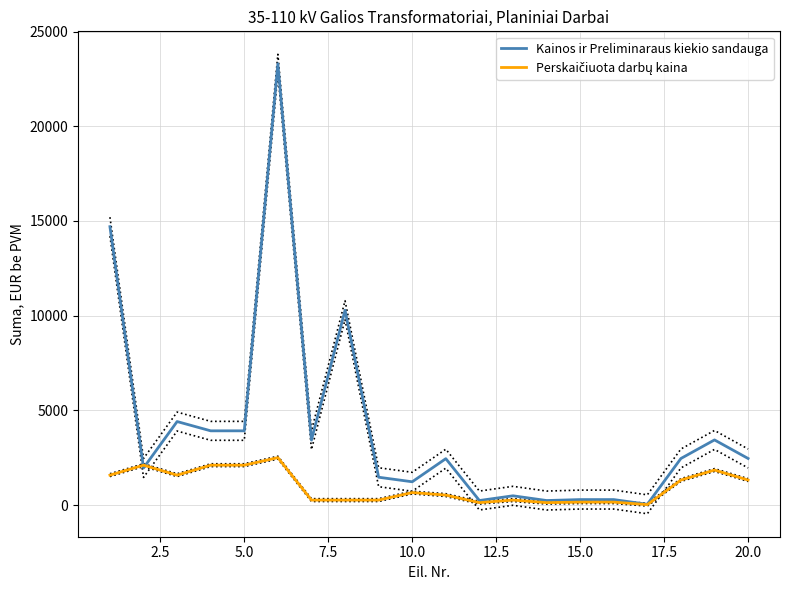

How many times do Perskaičiuota darbų kaina and Kainos ir Preliminaraus kiekio sandauga cross each other?

2